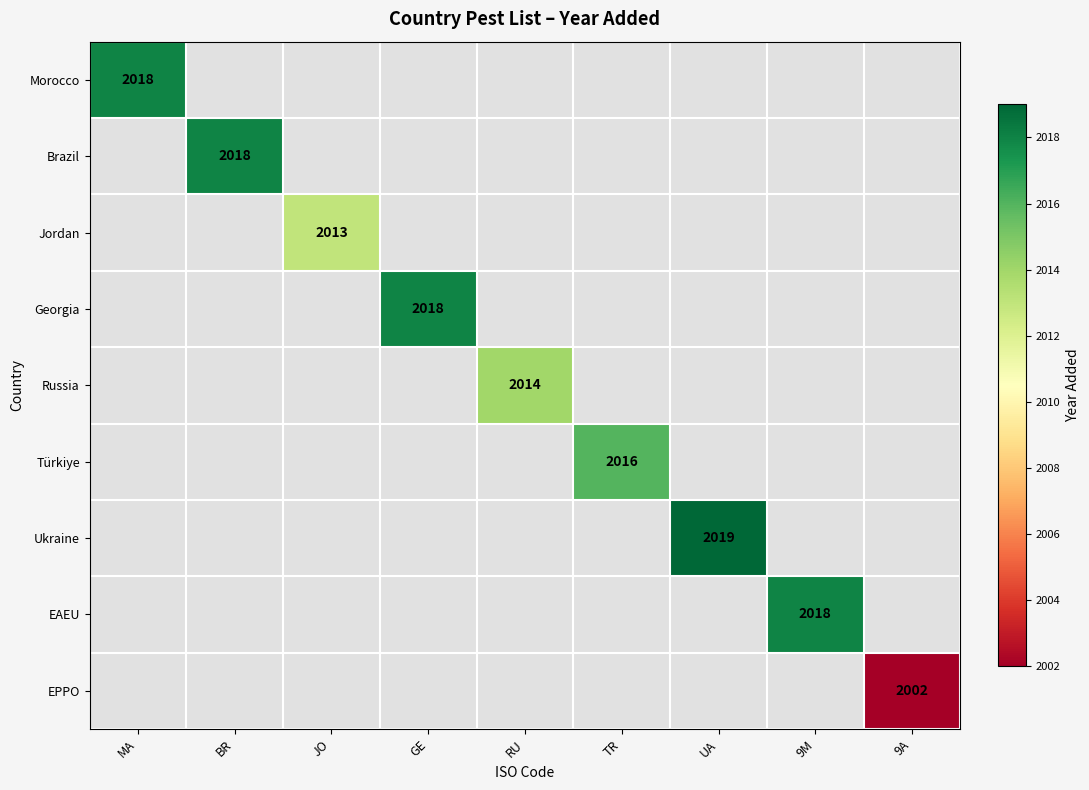

How many categories are shown in the chart?

9